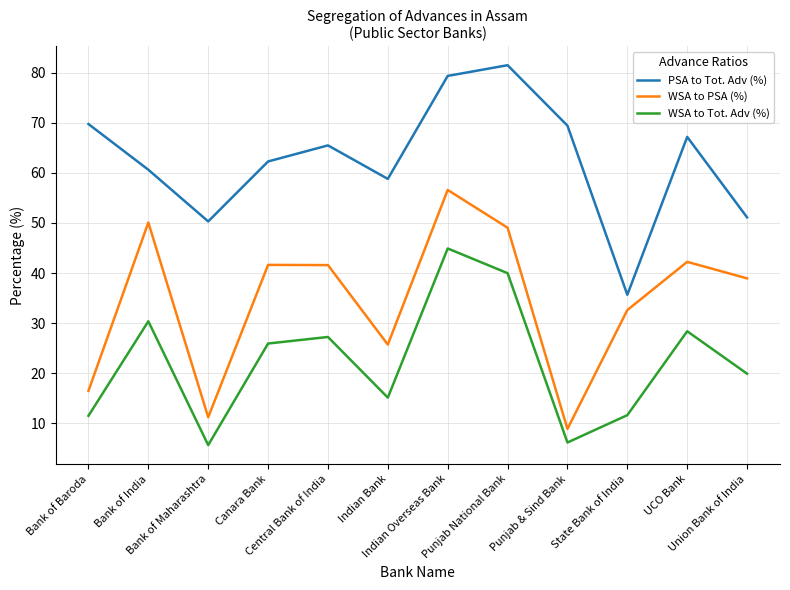

Is it true that WSA to PSA (%) equals 49.0 at Punjab National Bank?

True